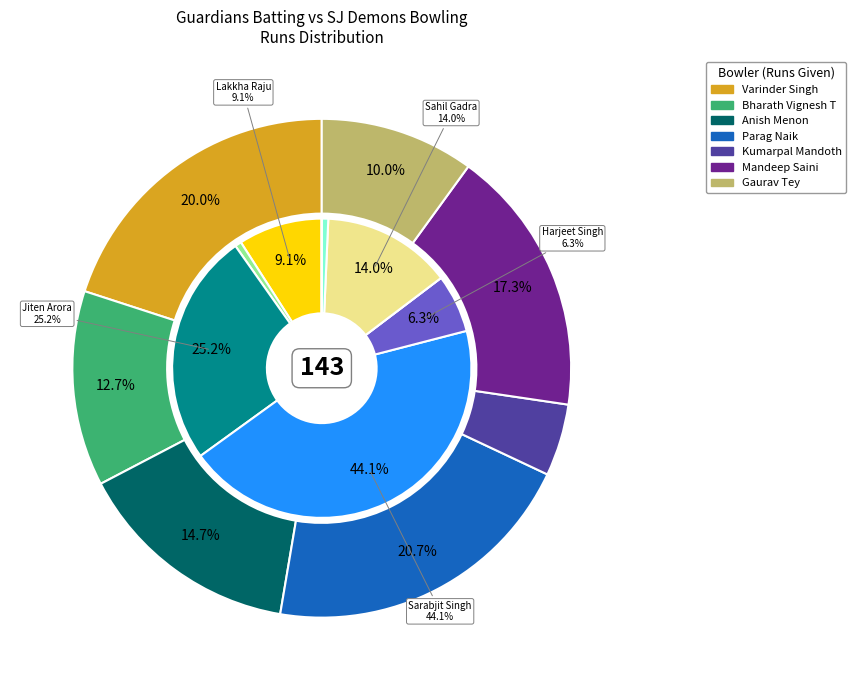

To the nearest percent, what percentage of the pie is Jiten Arora?

25%